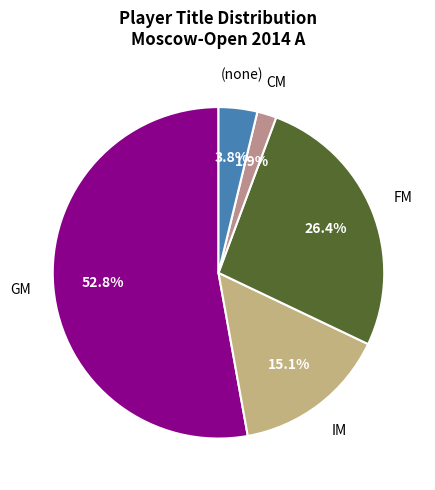

Rank the categories by value from lowest to highest.

CM, , IM, FM, GM